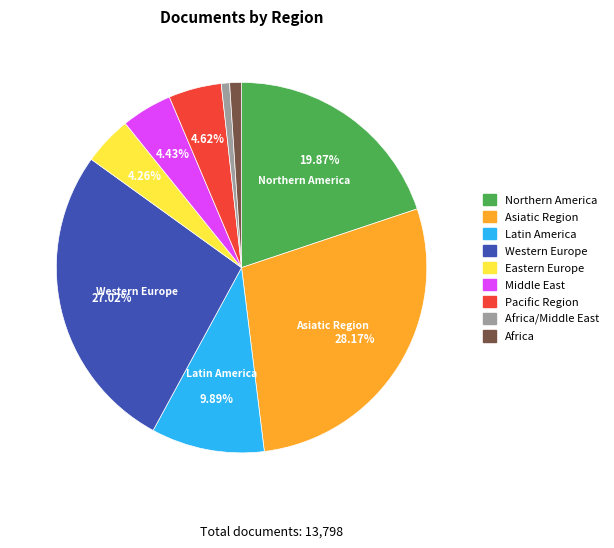

Does any single category account for the majority?

No